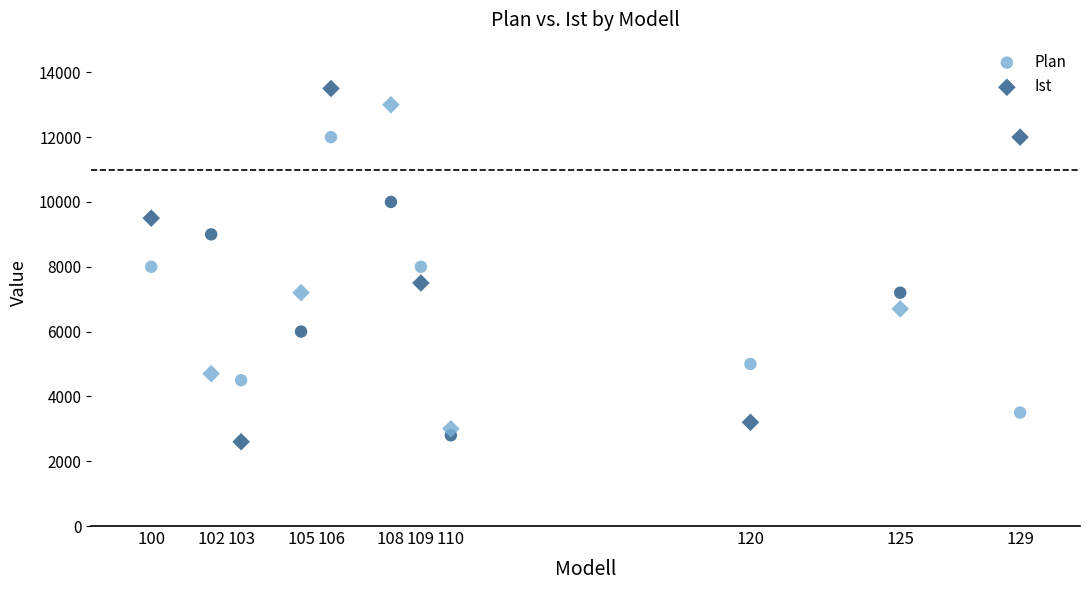

Which series contains the highest Y value?

Ist